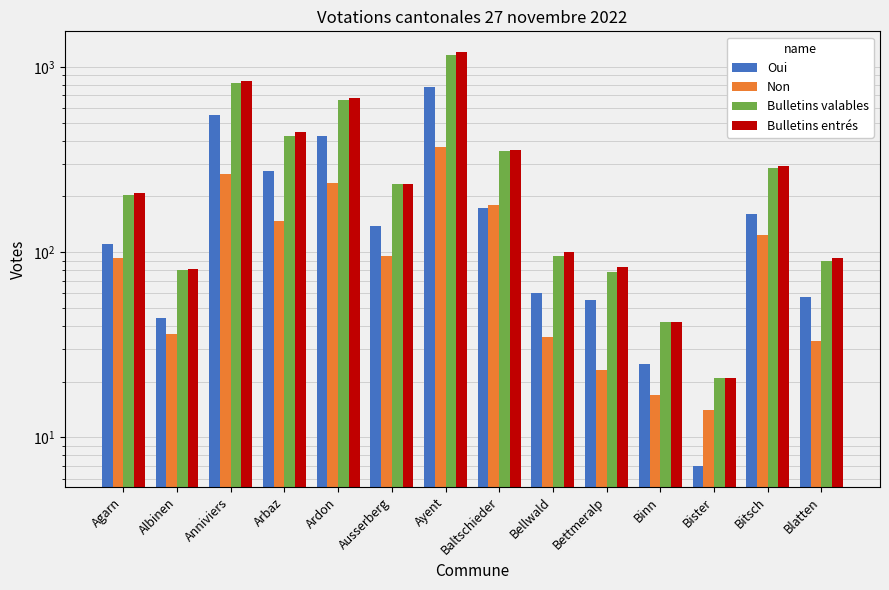

How many groups of bars are there?

14